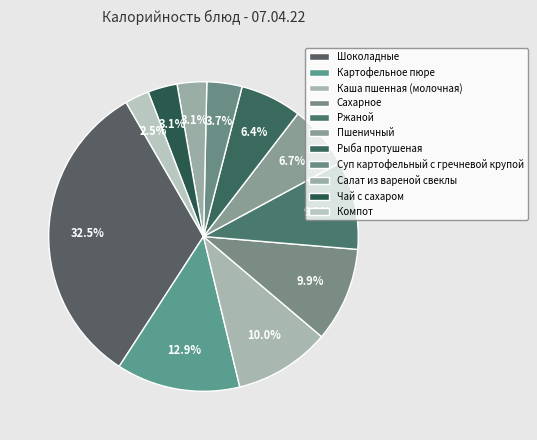

Which slice is the smallest?

Компот